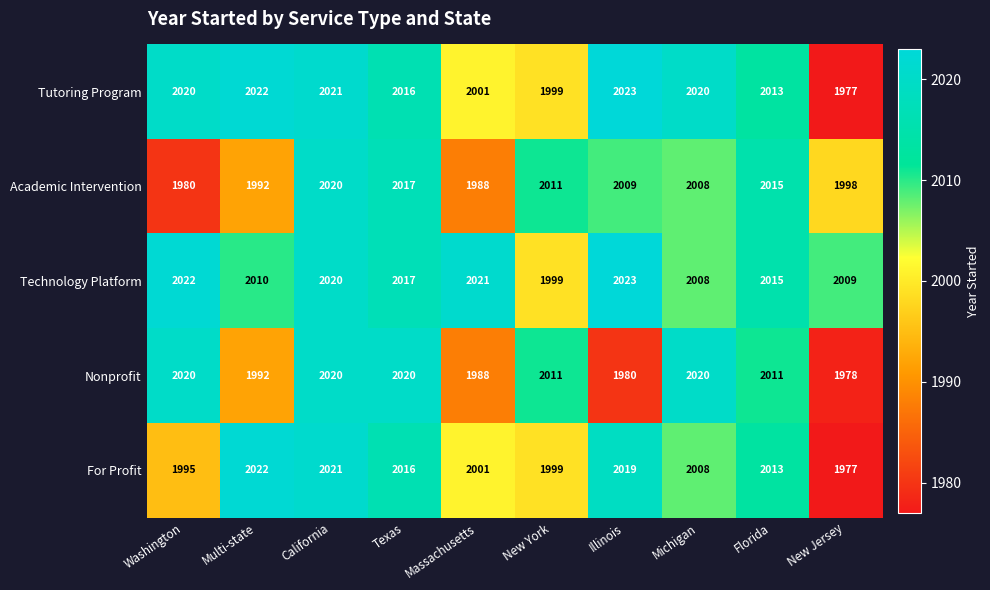

Which series has the widest spread of values?

Tutoring Program